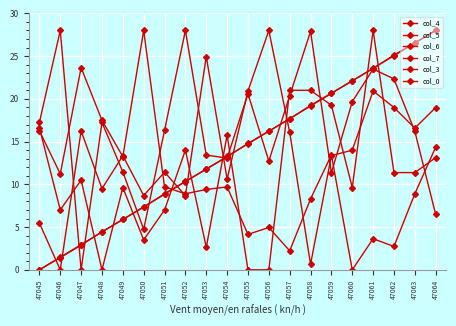

Is this an area chart (filled region under the line)?

No